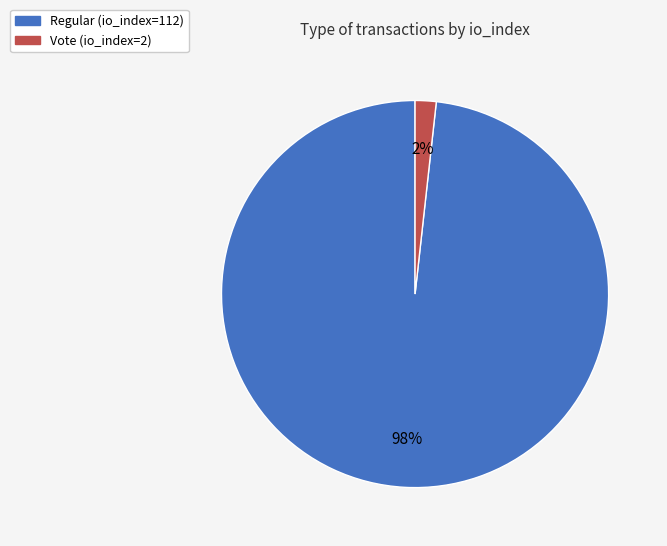

Which has a higher value, Regular (io_index=112) or Vote (io_index=2)?

Regular (io_index=112)